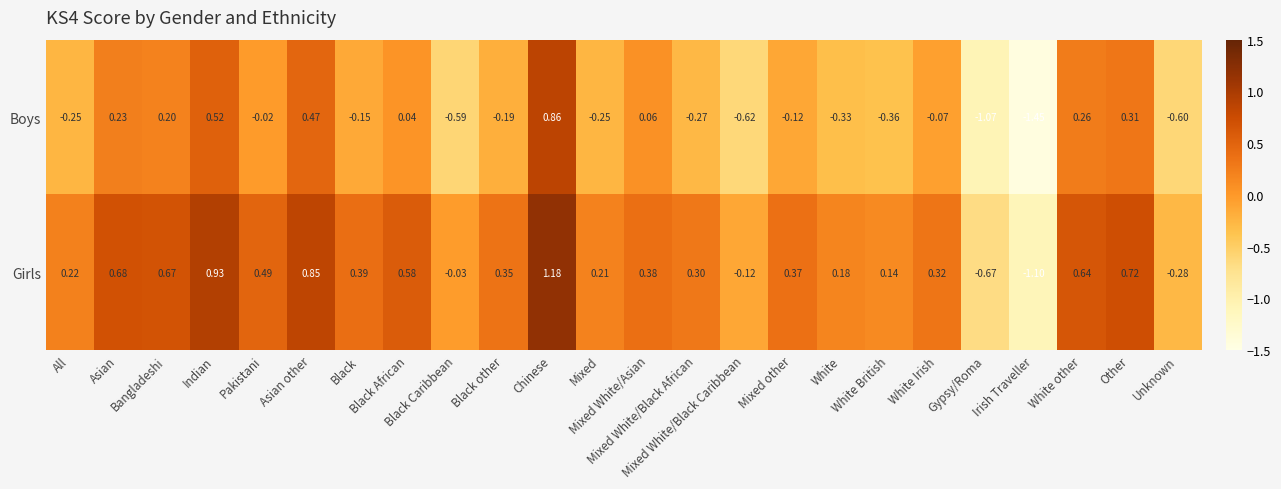

List the series in order of their peak value, highest first.

Girls, Boys